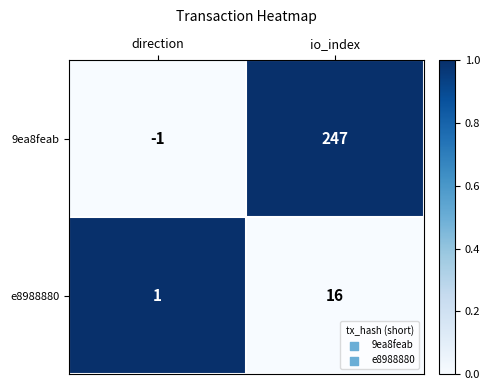

At direction, list the series in order from smallest to largest.

9ea8feab, e8988880